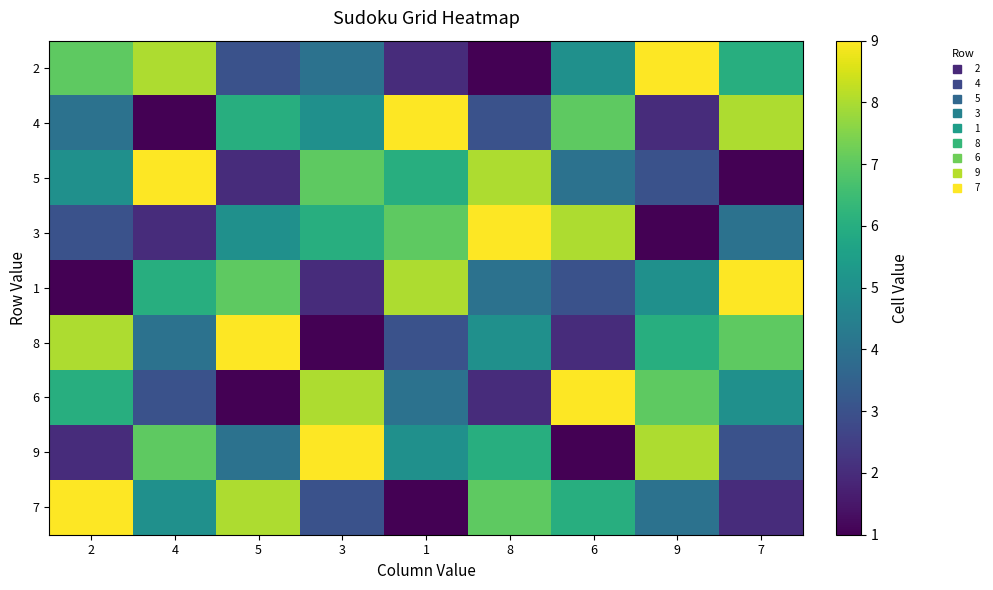

What is the minimum value shown in the chart?

1